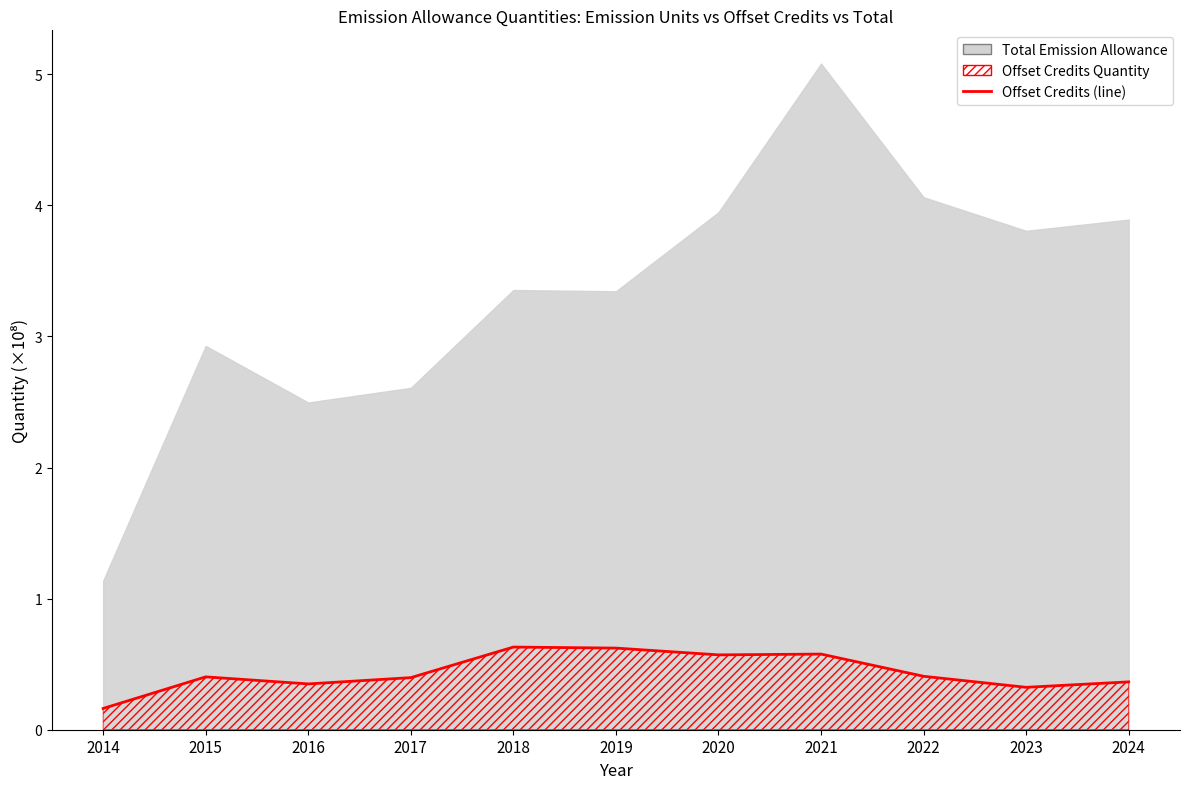

How many interior local peaks (higher than both neighbors) does the data have?

3